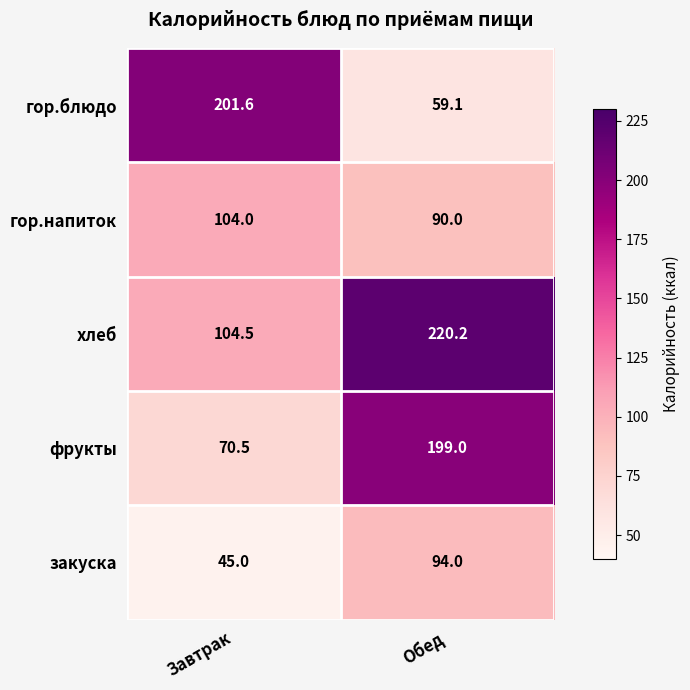

At how many categories does at least one series exceed 155?

2